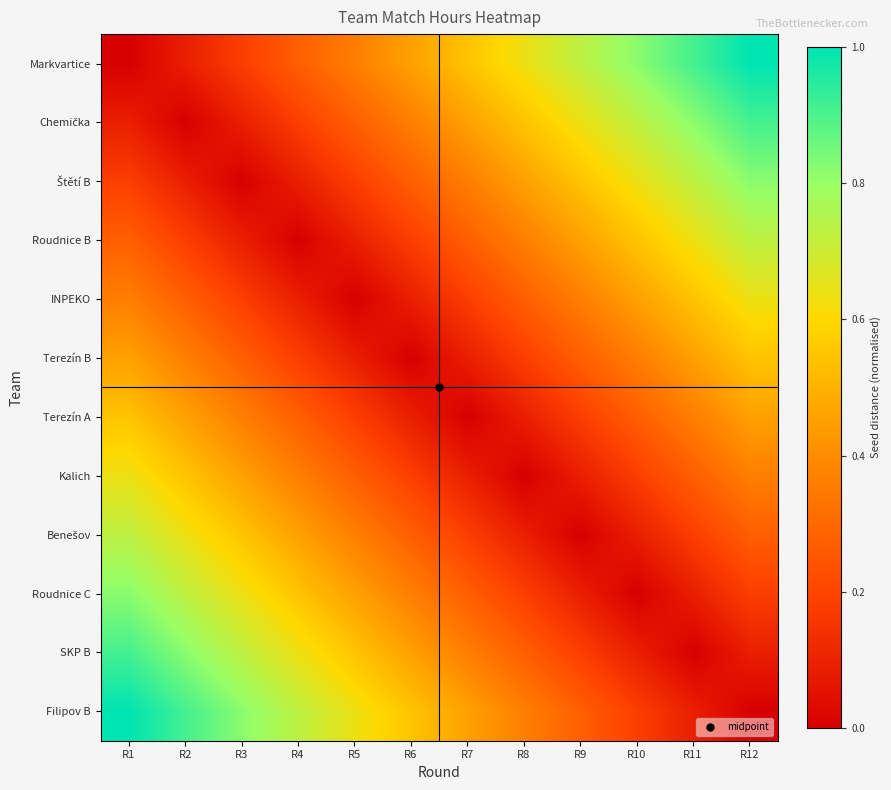

Which series has the widest spread of values?

Markvartice